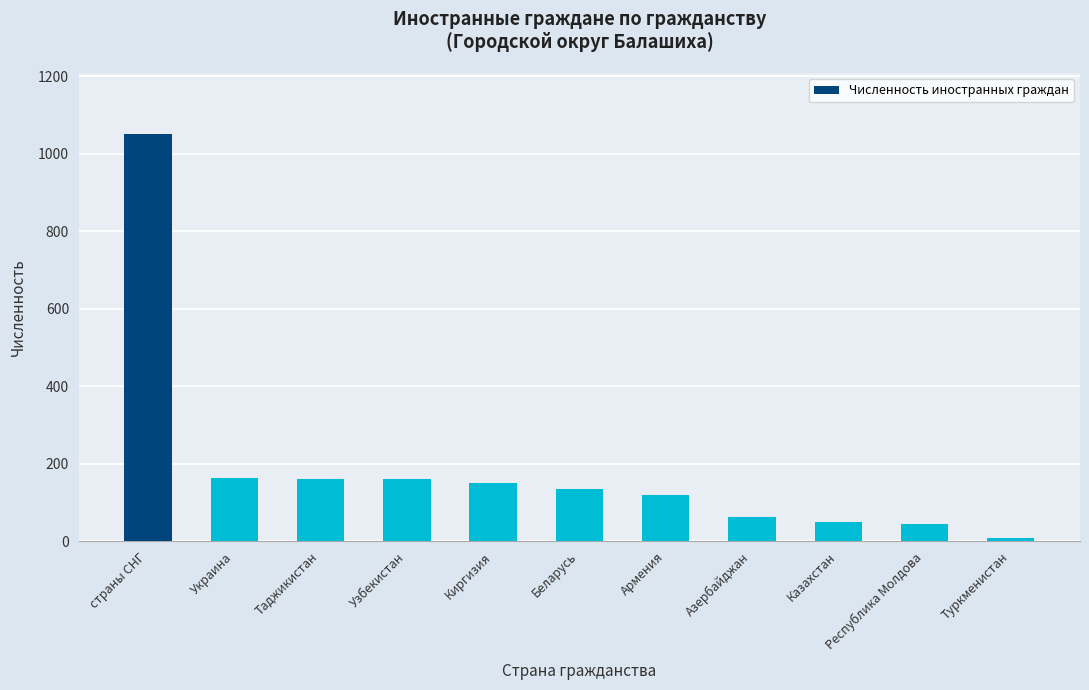

What is the maximum value shown in the chart?

1050